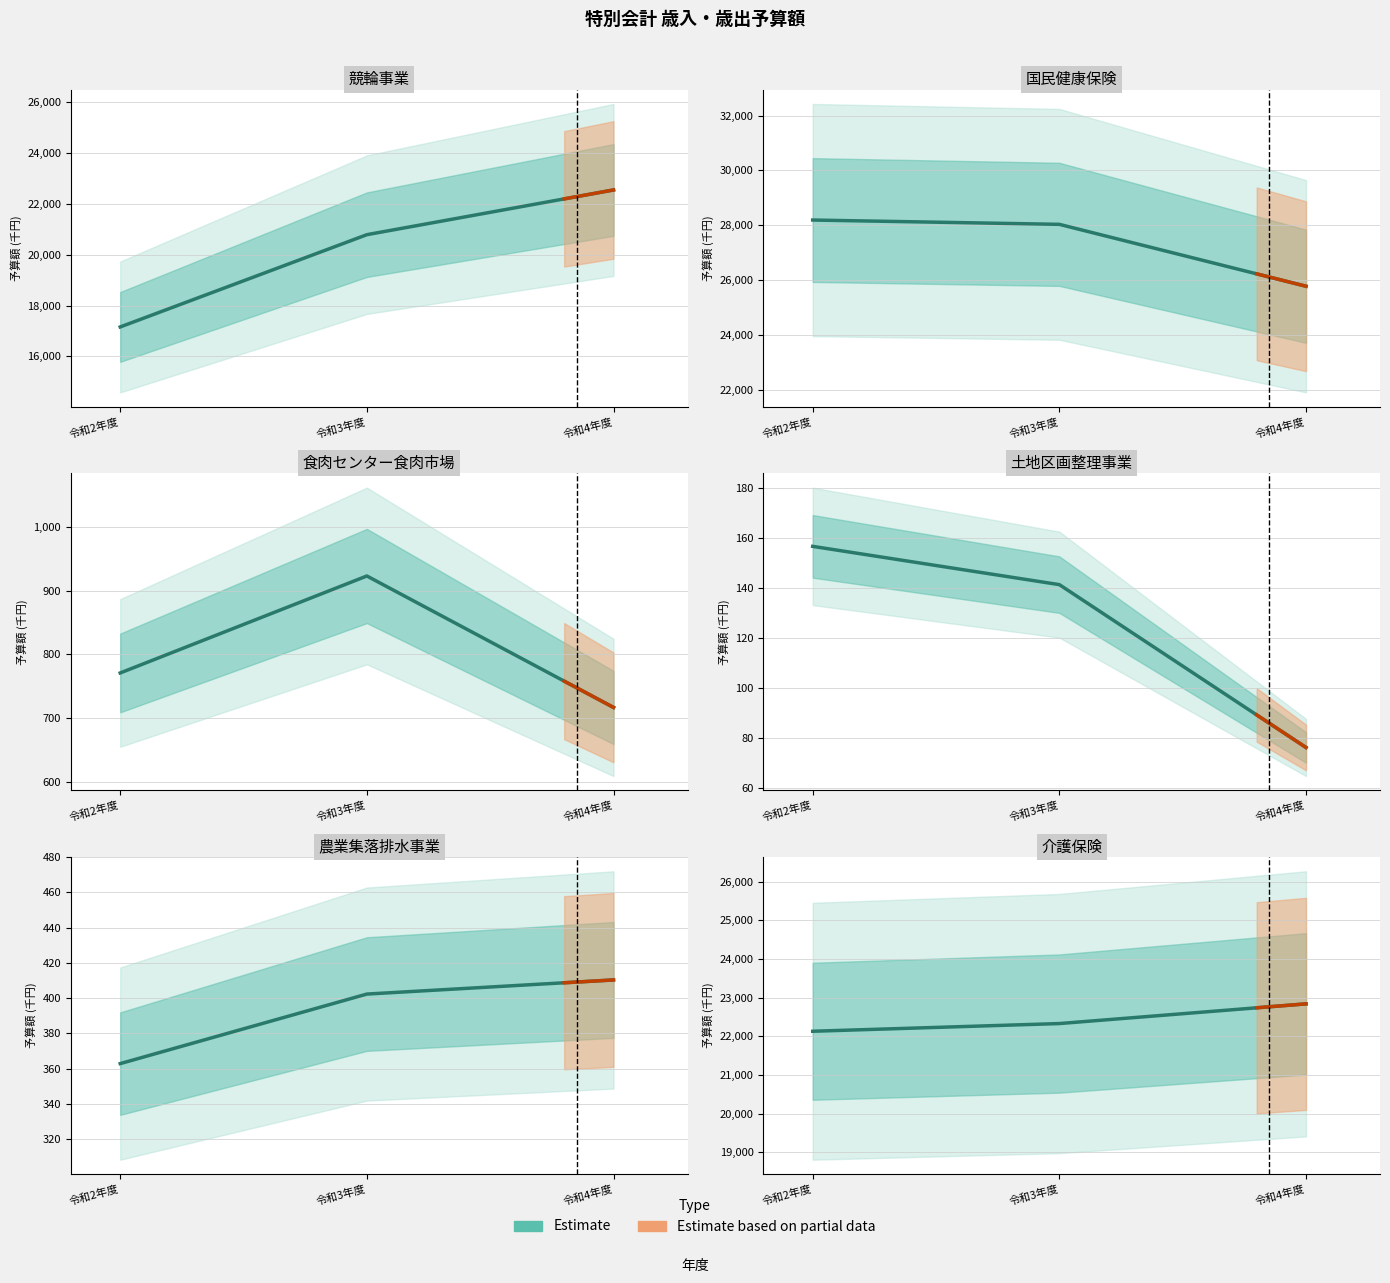

What position from the right is 令和4年度?

1